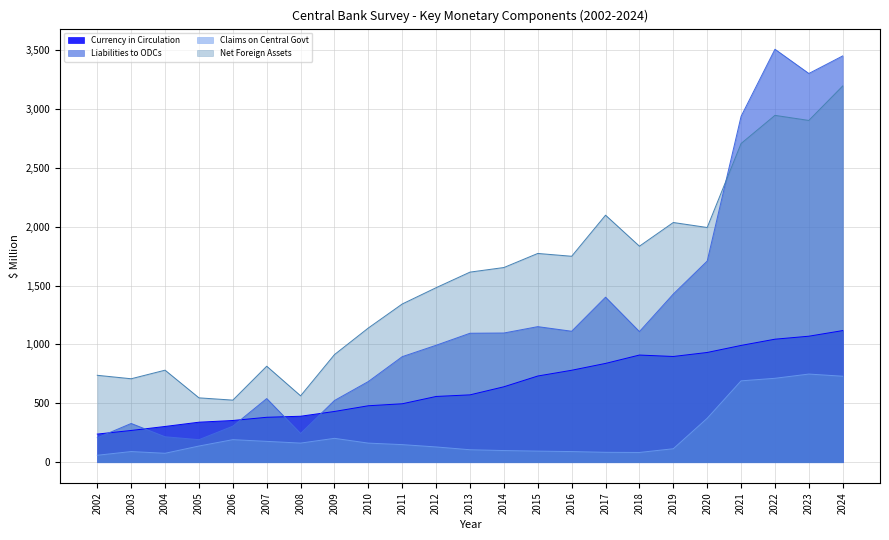

Reading right to left, extract all data points from this chart.

Currency in Circulation: 1117.9	1070.2	1044.8	991.9	932.0	898.0	910.1	839.1	780.9	732.0	640.6	572.1	558.4	496.3	479.5	431.0	390.4	381.5	354.2	339.8	303.5	269.6	238.8
Liabilities to ODCs: 3450.8	3301.5	3507.5	2937.7	1708.4	1428.4	1109.4	1401.6	1112.3	1151.4	1097.3	1095.3	993.3	896.4	685.4	524.1	244.1	540.4	306.0	191.4	216.1	328.9	207.7
Claims on Central Govt: 730.3	748.7	712.7	690.9	373.0	114.3	82.8	84.0	90.3	94.2	99.0	105.8	129.6	149.3	162.1	202.7	162.3	177.0	191.5	137.4	75.8	90.4	59.0
Net Foreign Assets: 3195.6	2902.8	2946.0	2706.9	1993.5	2035.9	1834.7	2098.1	1749.1	1773.1	1653.5	1614.6	1482.3	1343.9	1140.1	914.1	563.9	815.3	527.3	546.6	781.6	708.8	738.1